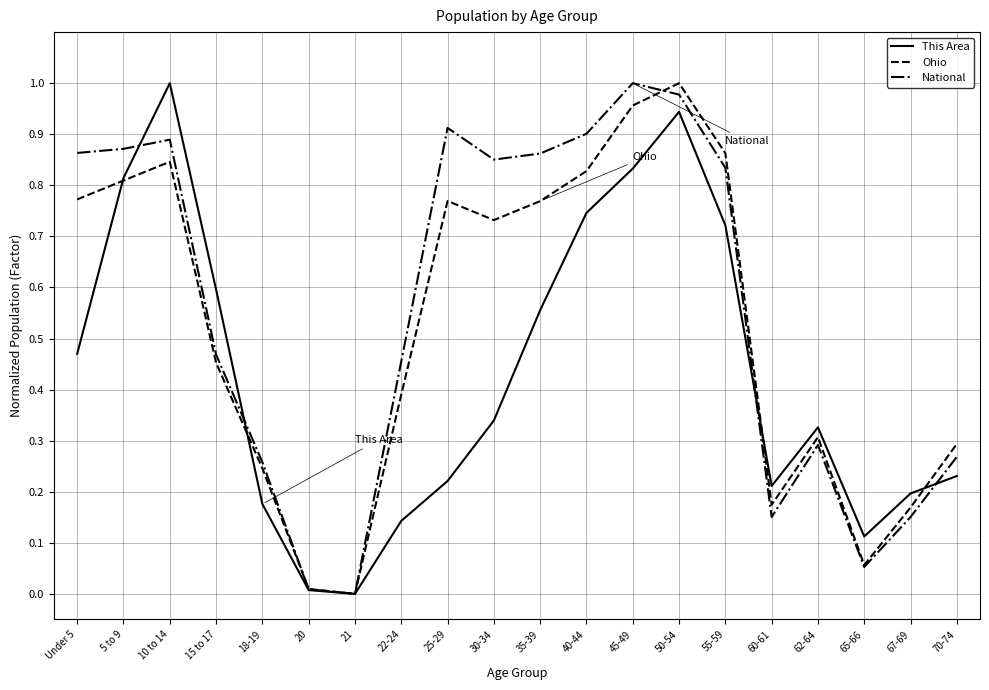

Between 5 to 9 and 65-66, which series saw the biggest shift?

National